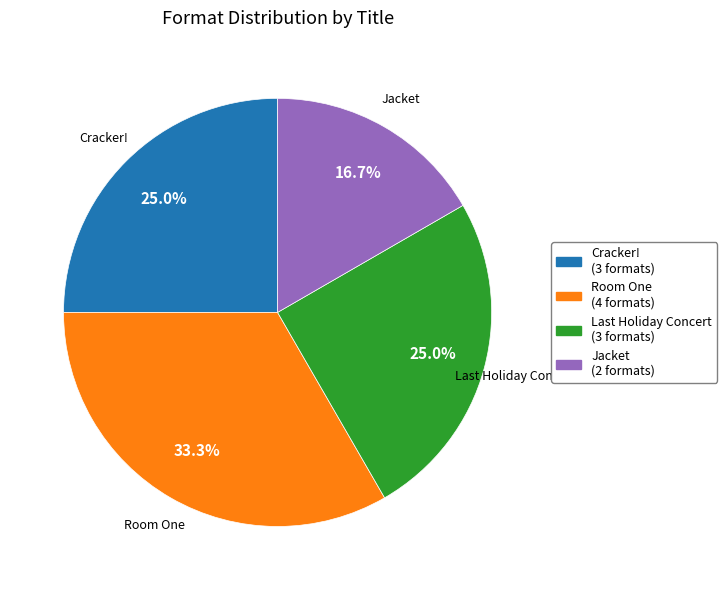

Does any single category account for the majority?

No